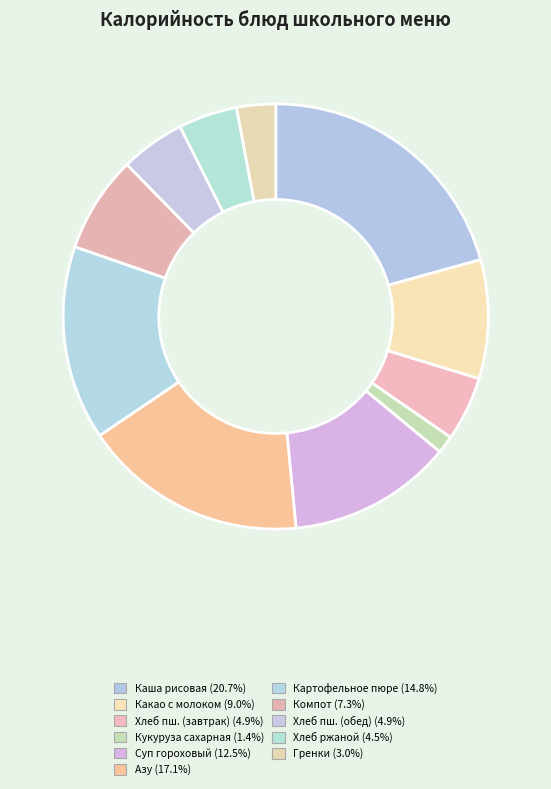

How many slices are in this pie chart?

11